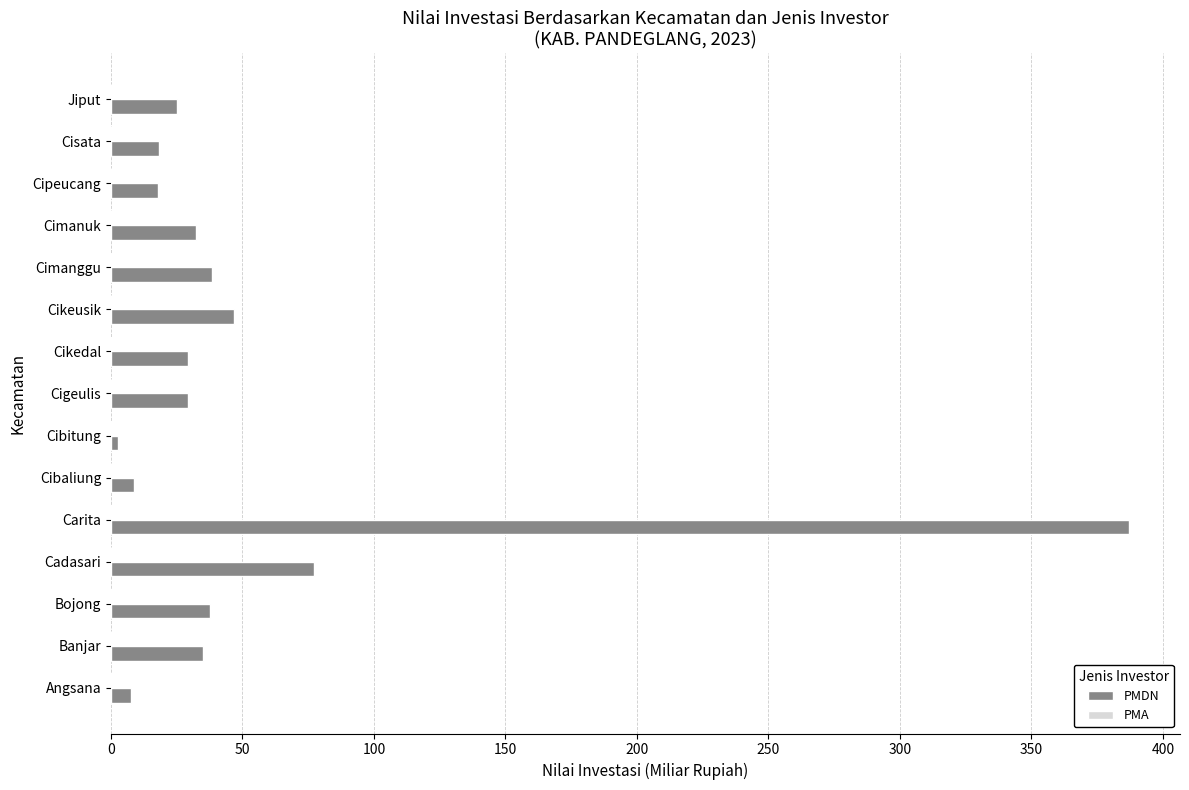

At which label is the value closest to 194?

Cadasari